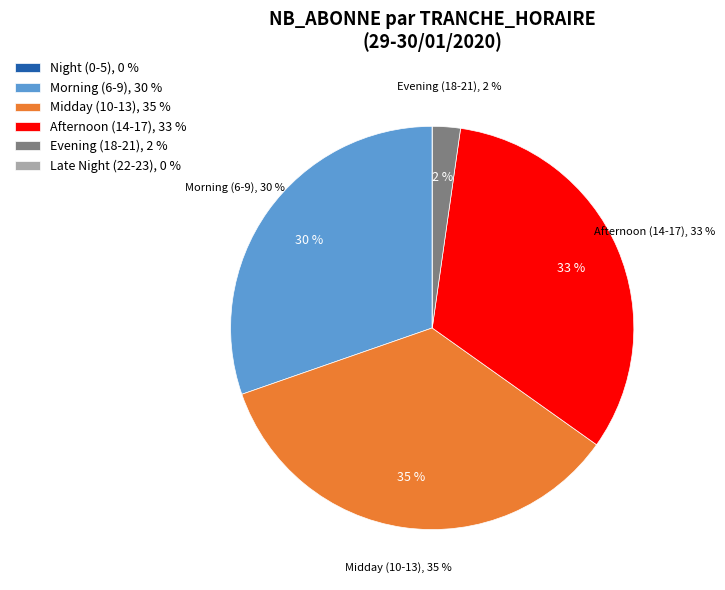

What is the change in value from 18 to 23?

-1